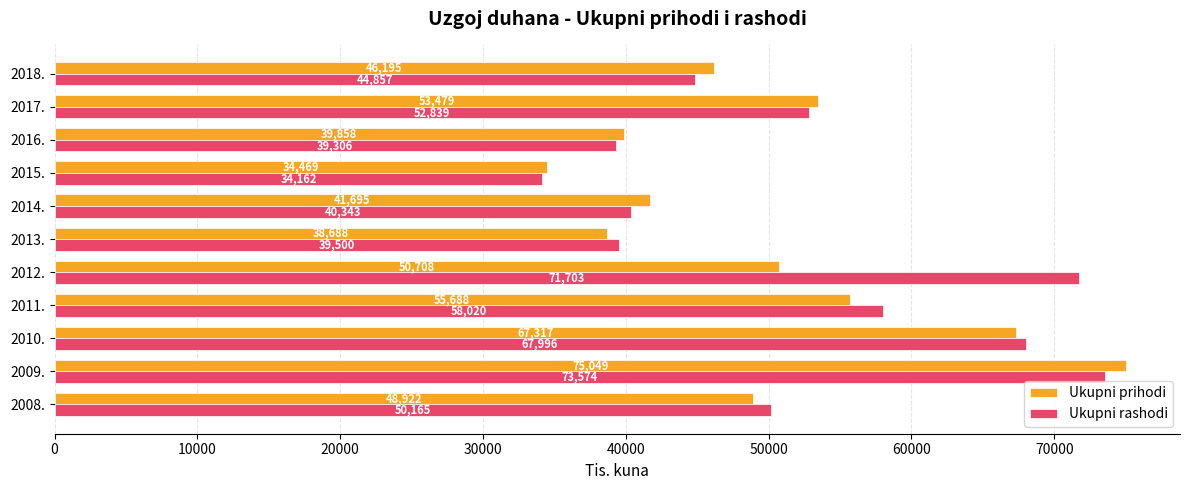

List the labels in order of Ukupni rashodi value, largest first.

2009., 2012., 2010., 2011., 2017., 2008., 2018., 2014., 2013., 2016., 2015.